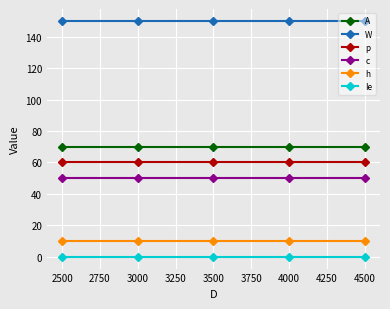

At 2500, list the series in order from largest to smallest.

W, A, p, c, h, Ie